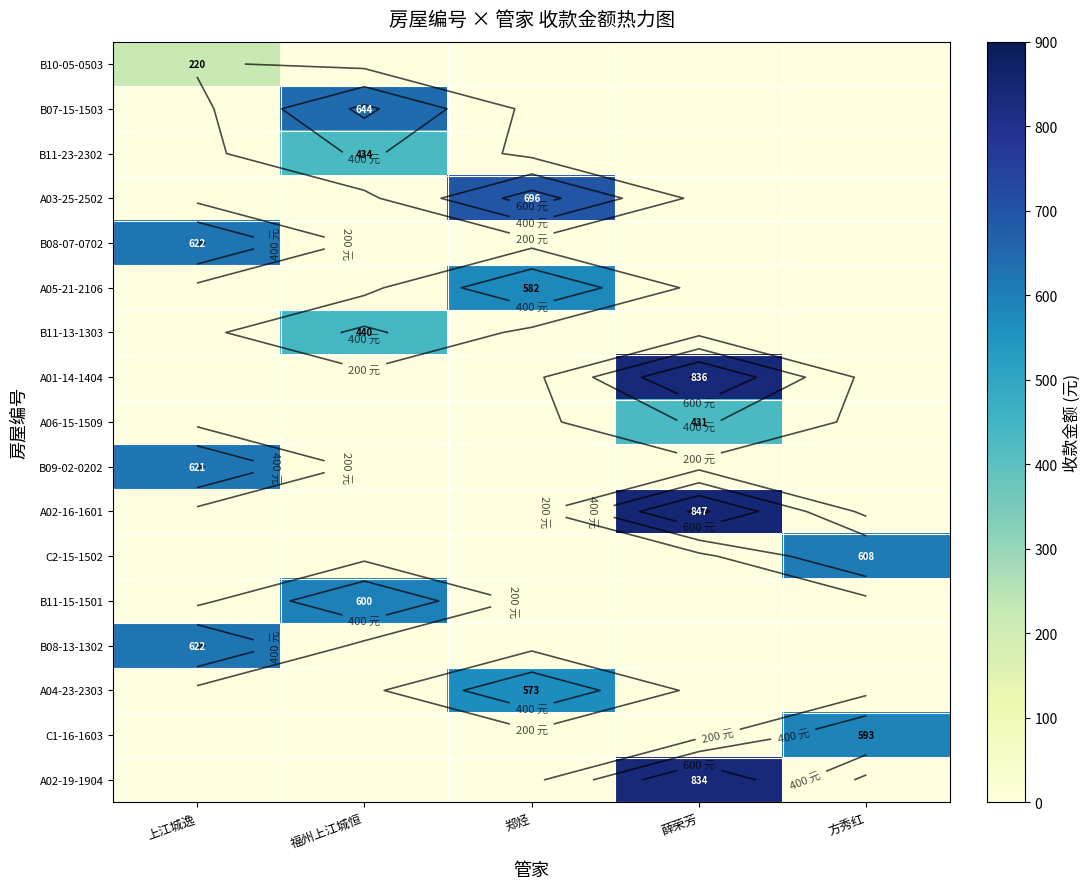

Where does the A04-23-2303 series first go above 572?

郑烃